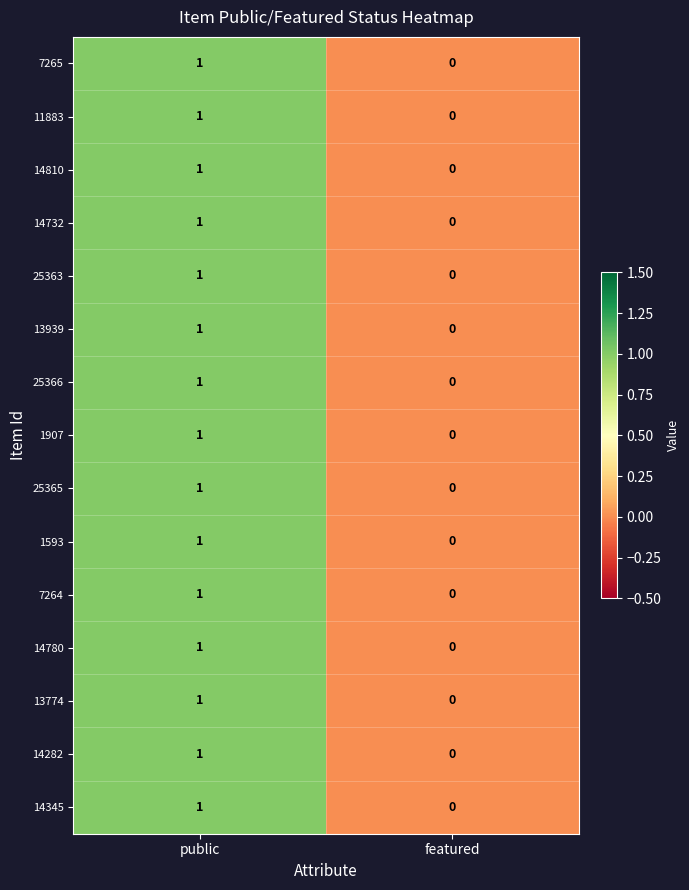

At which category is the sum across all series the highest?

public